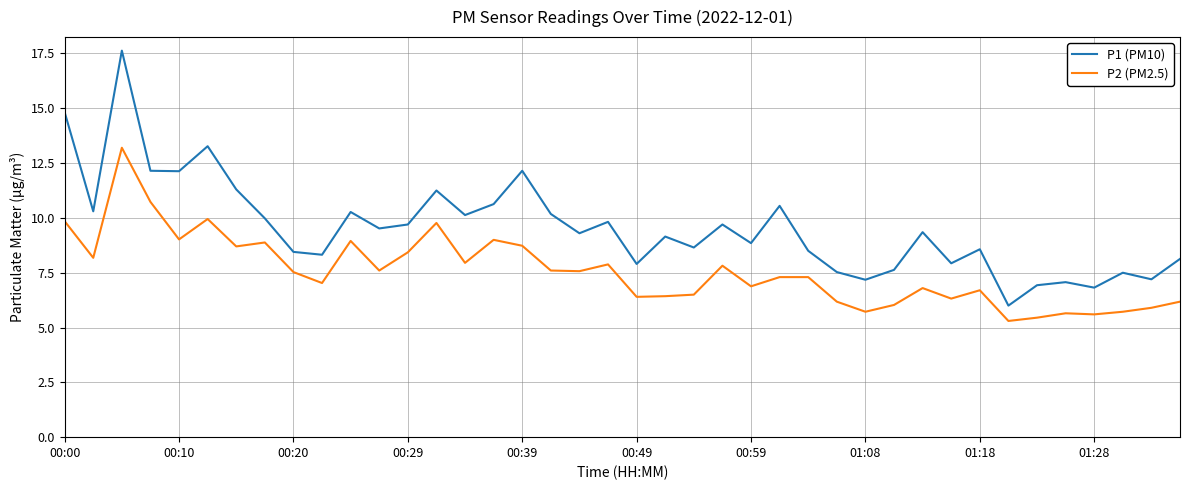

List the series in order of their overall mean, lowest first.

P2 (PM2.5), P1 (PM10)